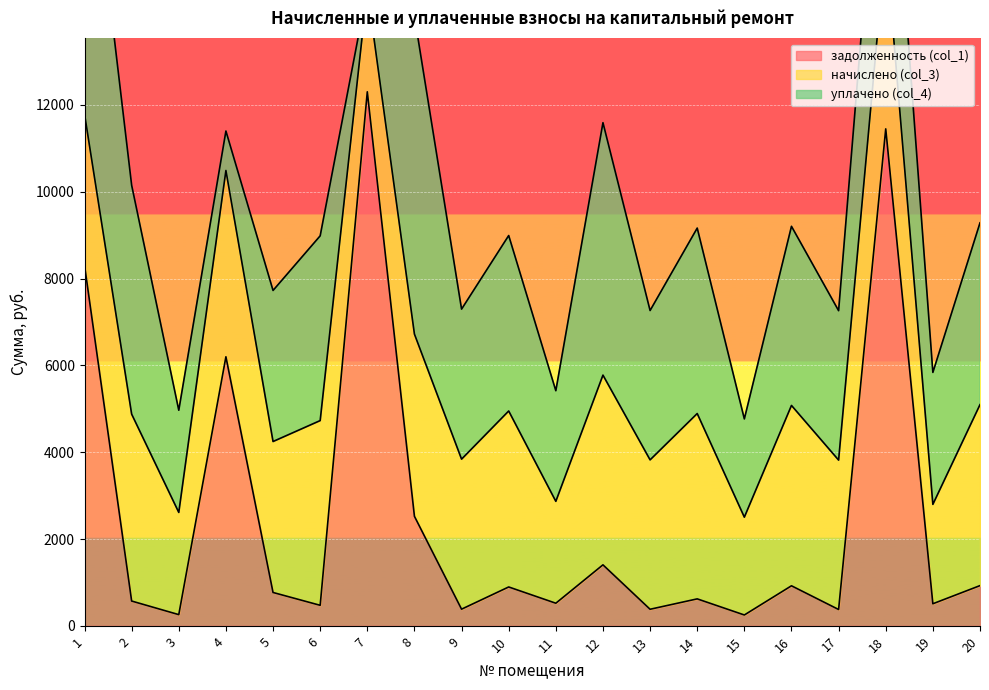

What is the value of the начислено (col_3) point at the 3rd from the left?

2354.4